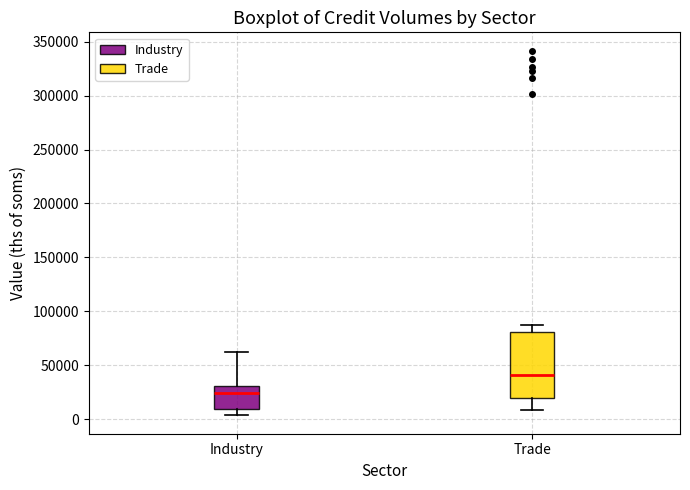

Which box has the highest median line?

Trade